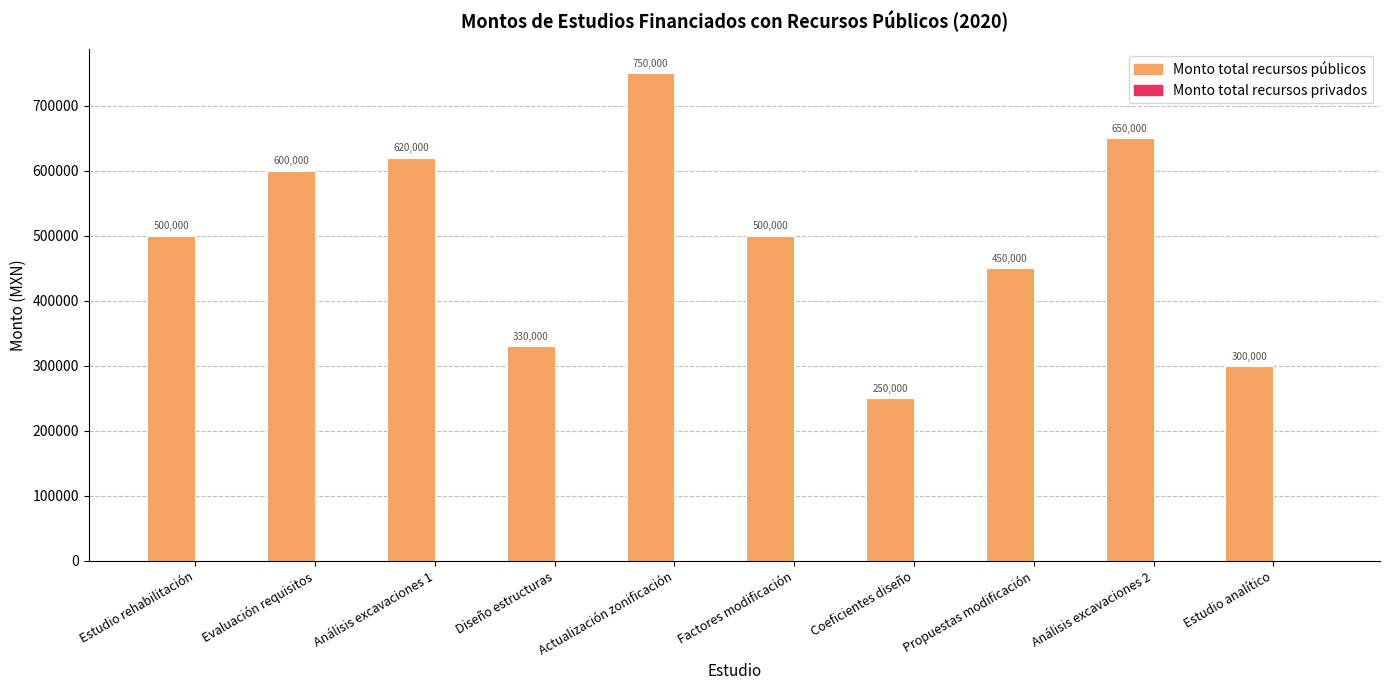

What is the approximate value at Factores modificación?

500000